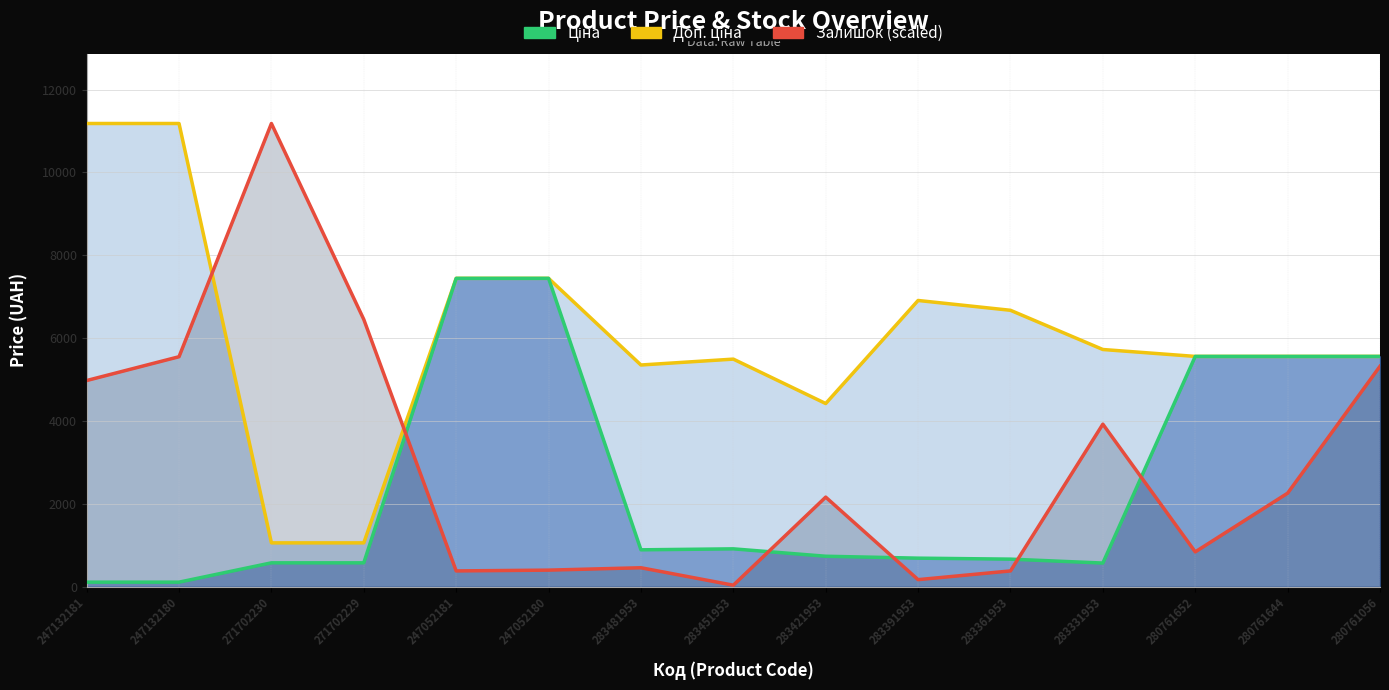

Which series has the largest range (max minus min)?

Залишок scaled (line)